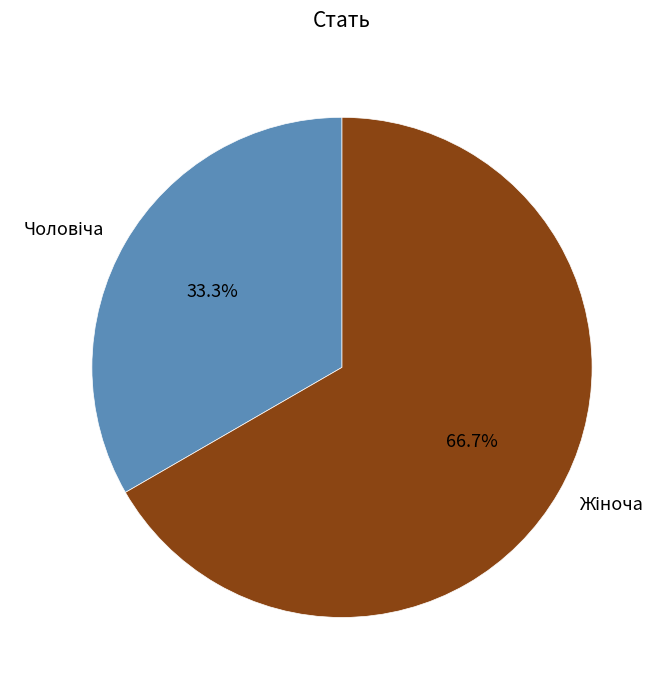

Is there a majority slice in this chart?

Yes